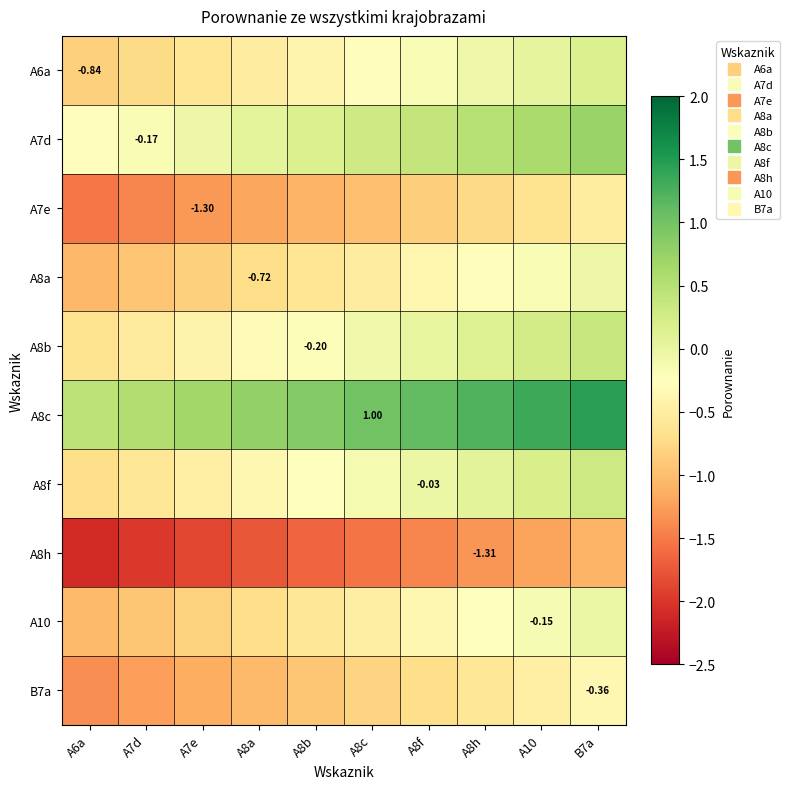

What is the difference between the second highest and second lowest values in the A8f series?

0.8